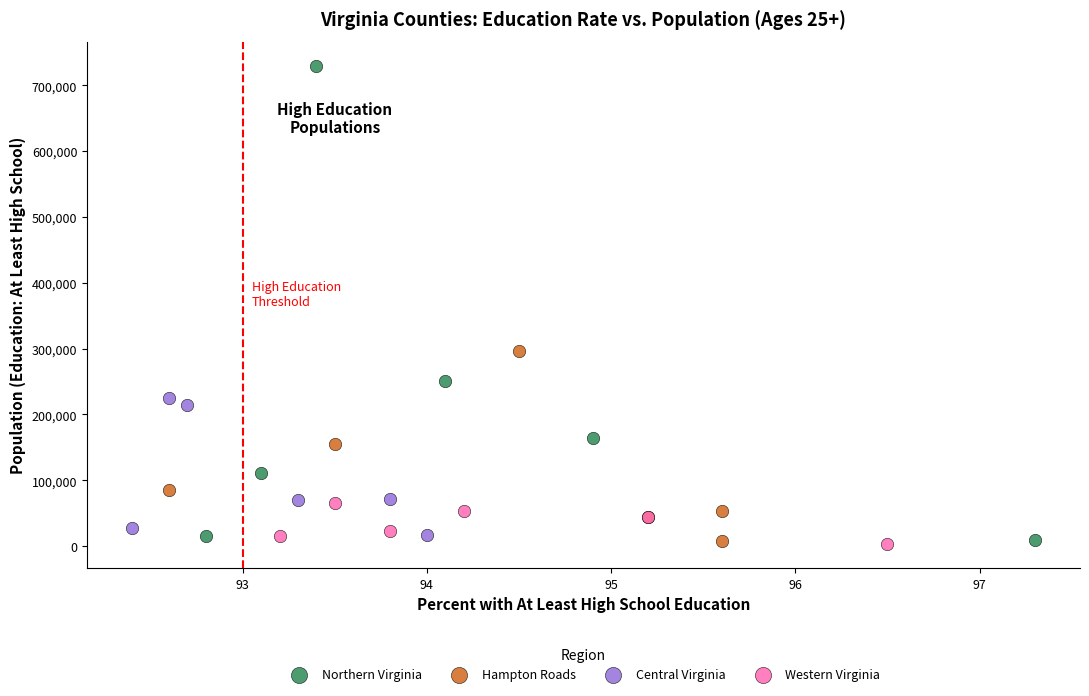

Which series has the largest Y range (max minus min)?

Northern Virginia